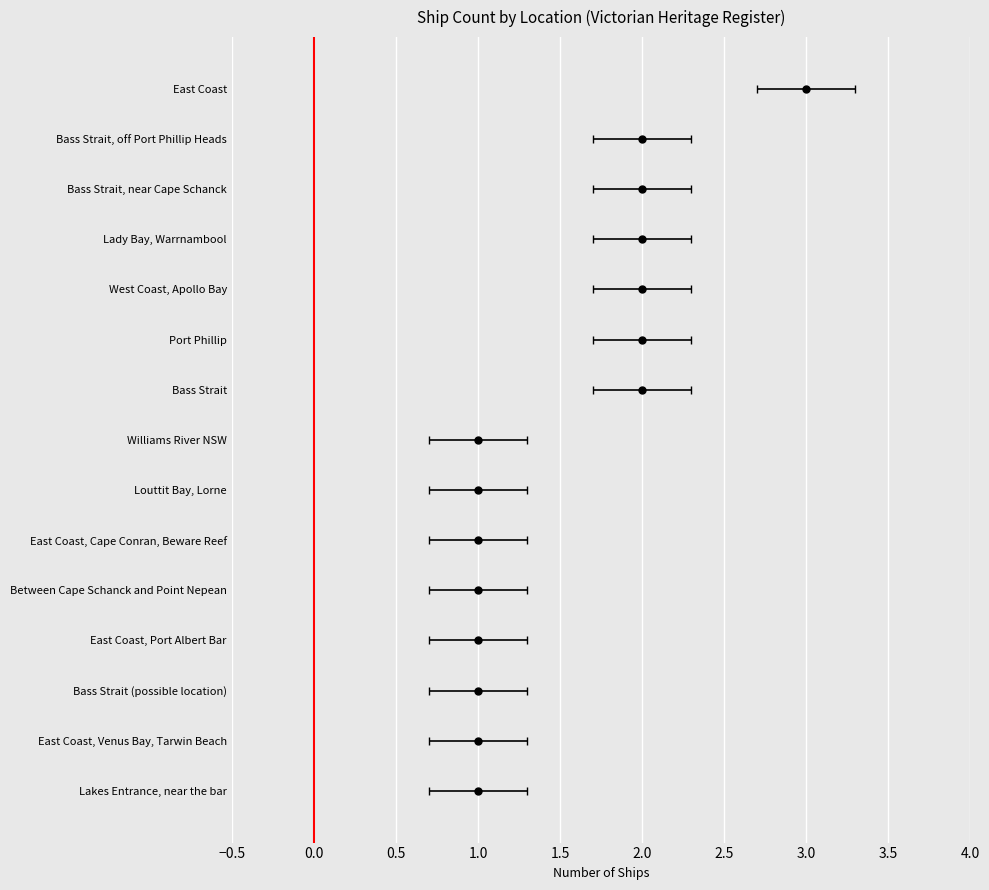

What is the difference between the second highest and second lowest values?

1